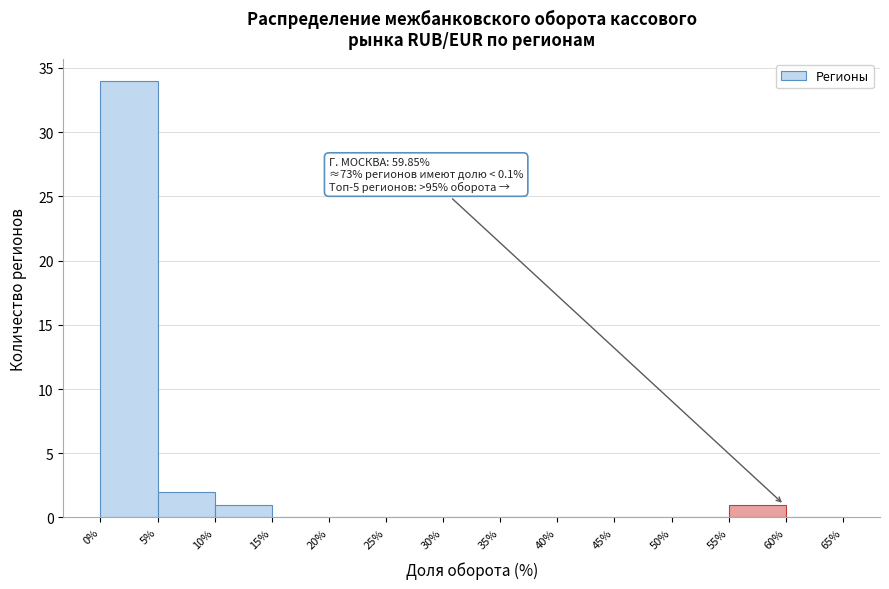

Which range on the x-axis has the tallest bar?

0% to 5%